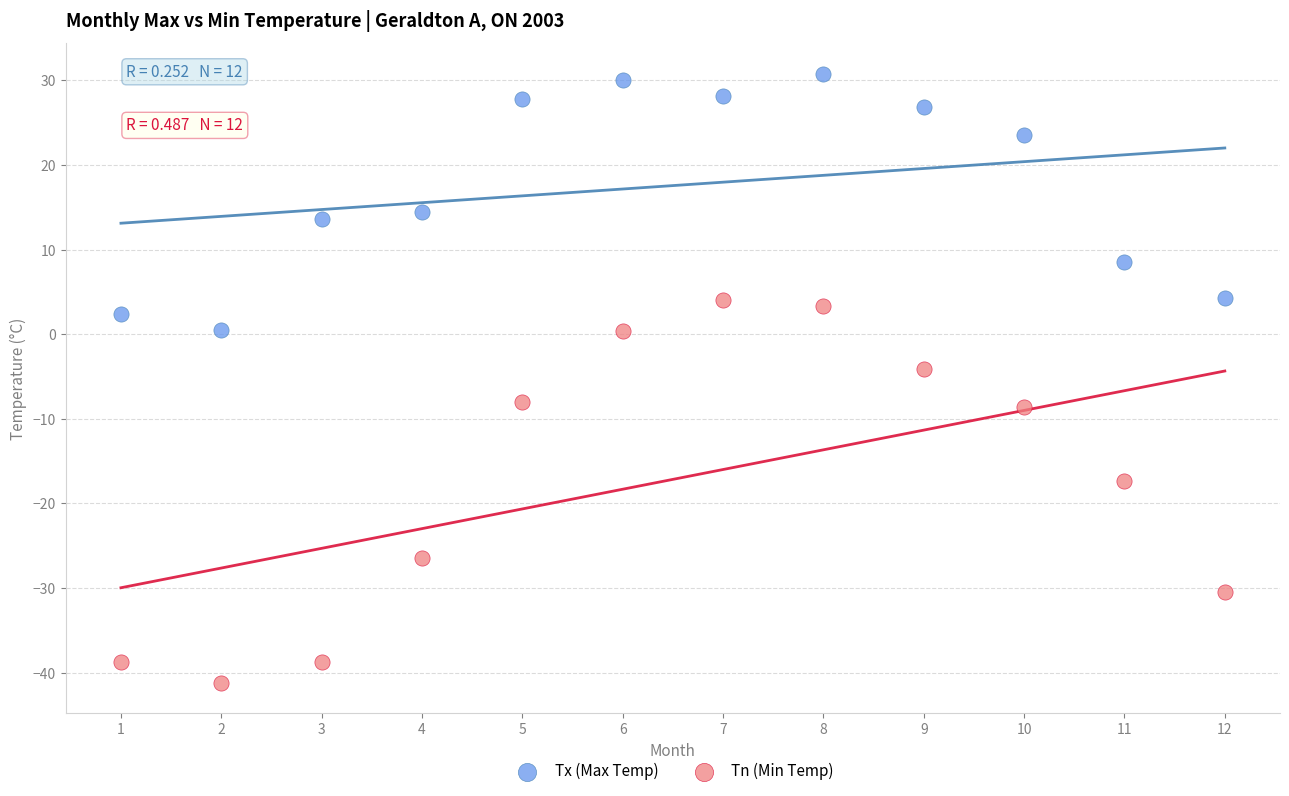

Across all data points, what is the range of Y values (max minus min)?

72.0